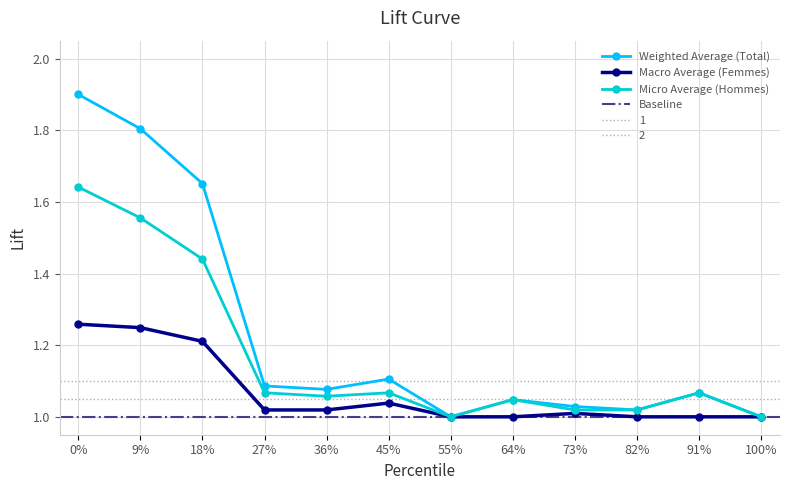

Does the chart display data point markers on the line(s)?

Yes